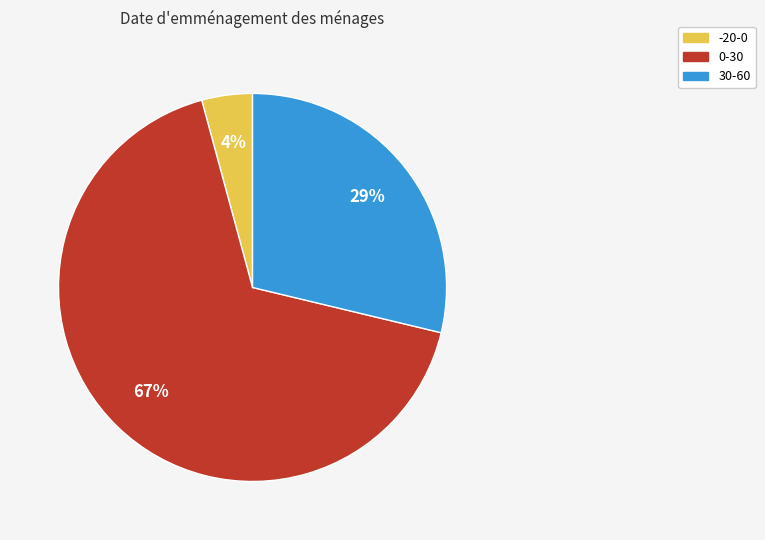

Which category accounts for the majority?

0-30